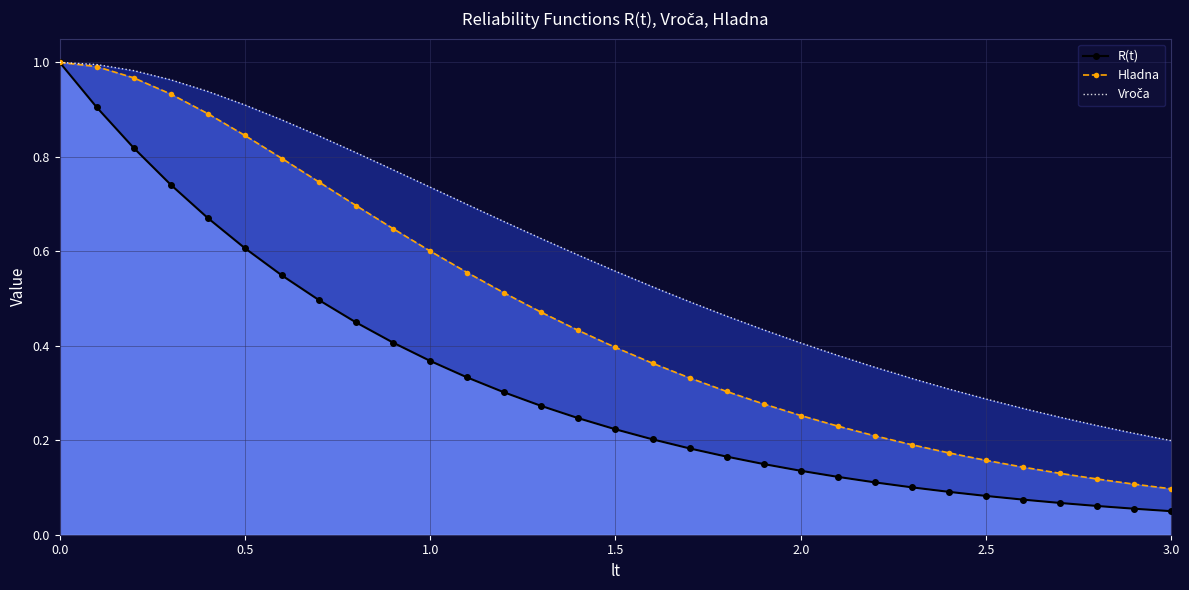

Reading left to right, extract all data points from this chart.

R(t): 1.0	0.9	0.8	0.7	0.7	0.6	0.5	0.5	0.4	0.4	0.4	0.3	0.3	0.3	0.2	0.2	0.2	0.2	0.2	0.1	0.1	0.1	0.1	0.1	0.1	0.1	0.1	0.1	0.1	0.1	0.0
Hladna: 1.0	1.0	1.0	0.9	0.9	0.8	0.8	0.7	0.7	0.6	0.6	0.6	0.5	0.5	0.4	0.4	0.4	0.3	0.3	0.3	0.3	0.2	0.2	0.2	0.2	0.2	0.1	0.1	0.1	0.1	0.1
Vroča: 1.0	1.0	1.0	1.0	0.9	0.9	0.9	0.8	0.8	0.8	0.7	0.7	0.7	0.6	0.6	0.6	0.5	0.5	0.5	0.4	0.4	0.4	0.4	0.3	0.3	0.3	0.3	0.2	0.2	0.2	0.2